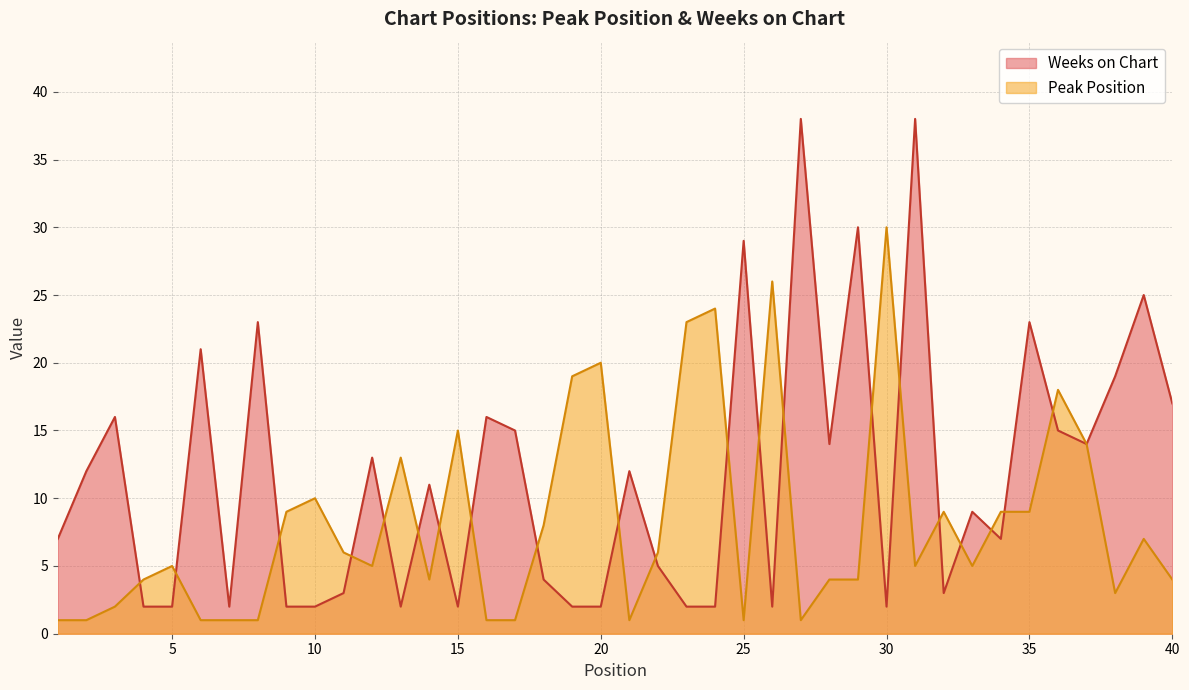

What is the average value of the Weeks on Chart series?

12